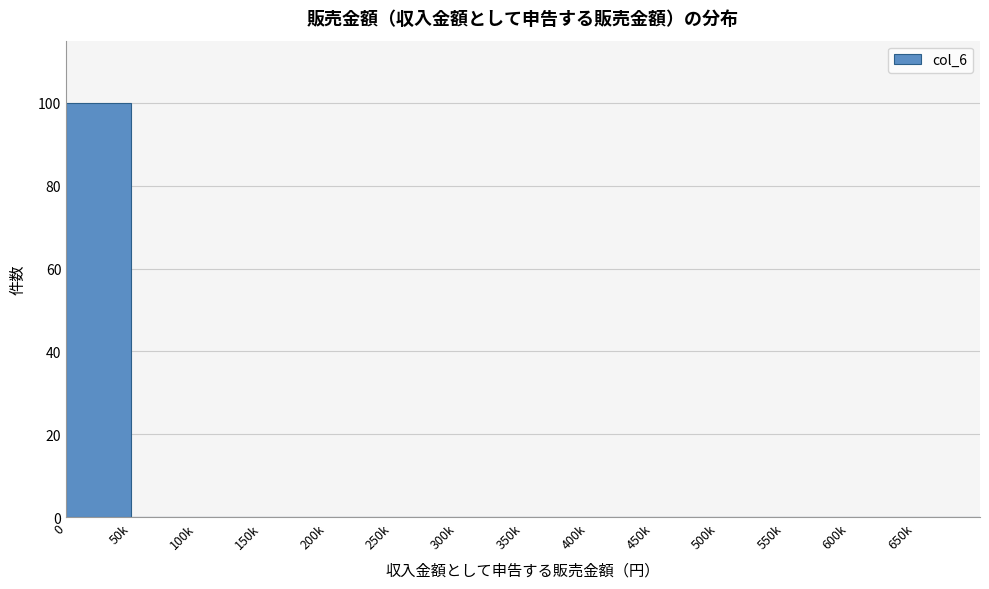

Reading left to right, extract all data points from this chart.

0=100	50k=0	100k=0	150k=0	200k=0	250k=0	300k=0	350k=0	400k=0	450k=0	500k=0	550k=0	600k=0	650k=0